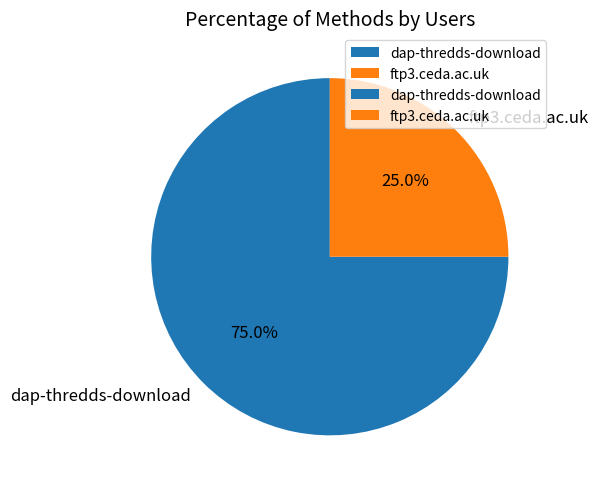

What percentage is the ftp3.ceda.ac.uk slice, to the nearest percent?

25%